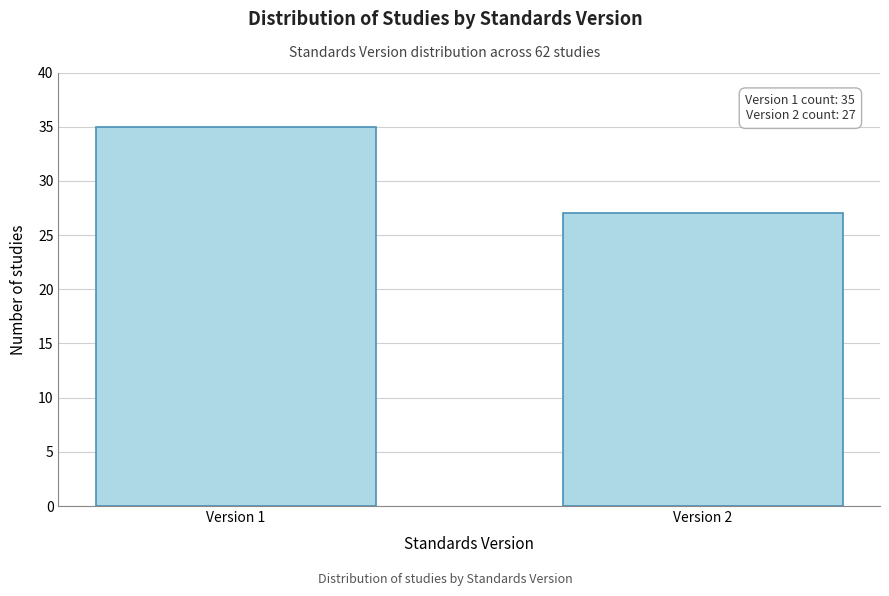

Reading right to left, transcribe all the data shown in this chart.

Version 2=27	Version 1=35